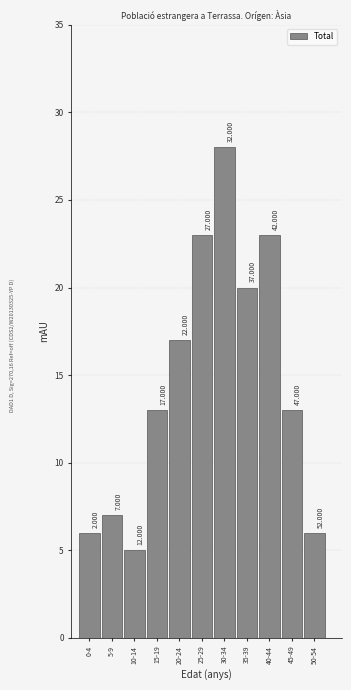

How many bars are there in total?

11